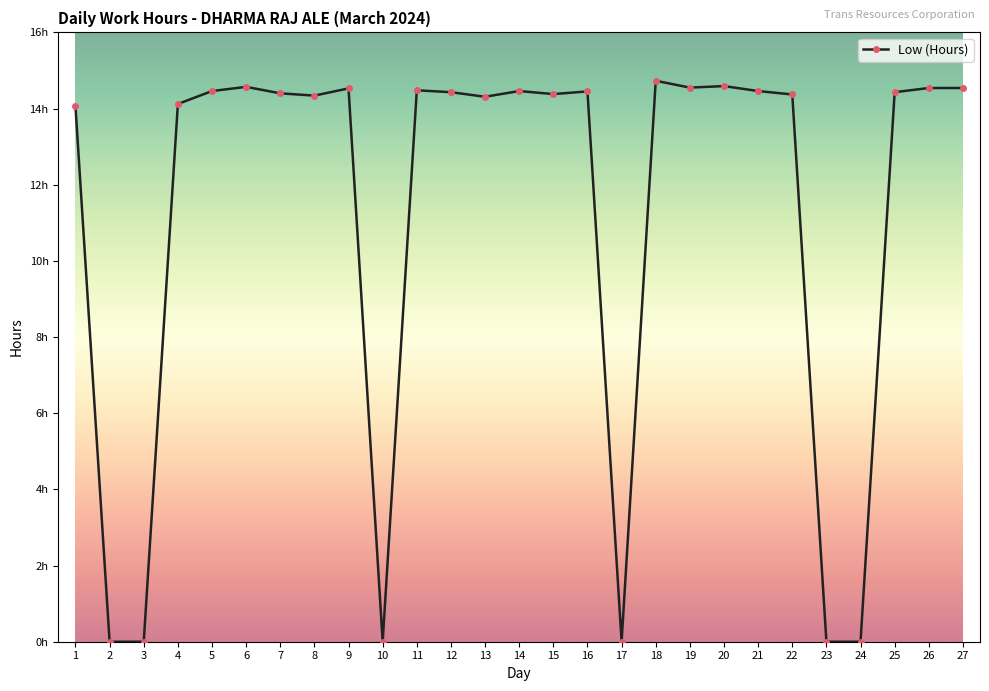

The chart shows a value of 8.4 at 8. True or false?

False